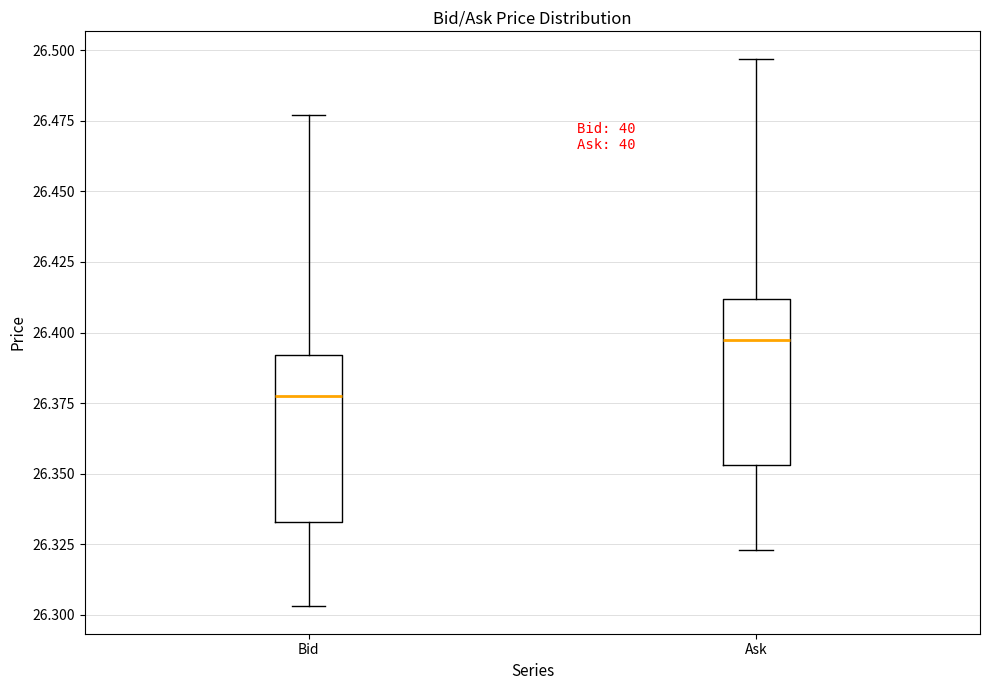

Reading left to right, transcribe this box plot: for each box, give where its median line is, the range the box spans, and where its two whiskers end, as read against the y-axis. The values are not printed on the chart, so give them approximately, as read against the axis.

Bid: median 26.380, box 26.335 to 26.390, whiskers 26.305 to 26.475
Ask: median 26.400, box 26.355 to 26.410, whiskers 26.325 to 26.495